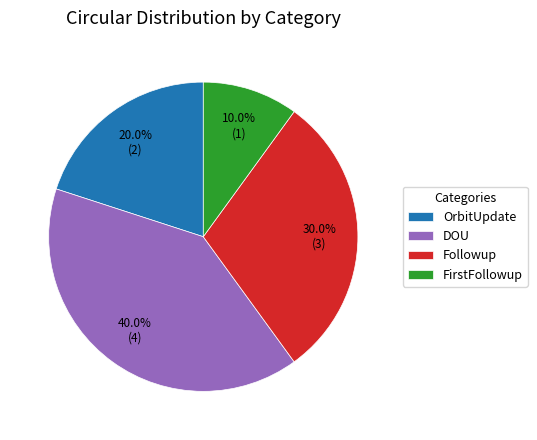

Does FirstFollowup represent more than half of the total?

No